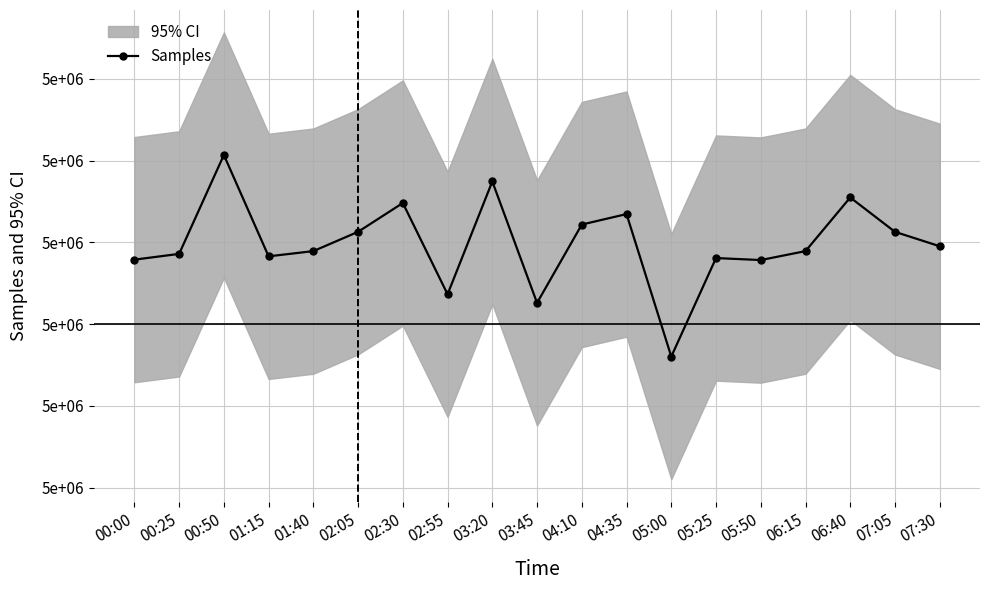

Reading left to right, list all the values displayed in this chart.

00:00=5023575	00:25=5023716	00:50=5026136	01:15=5023656	01:40=5023784	02:05=5024256	02:30=5024961	02:55=5022728	03:20=5025488	03:45=5022517	04:10=5024434	04:35=5024690	05:00=5021204	05:25=5023614	05:50=5023565	06:15=5023784	06:40=5025096	07:05=5024255	07:30=5023903